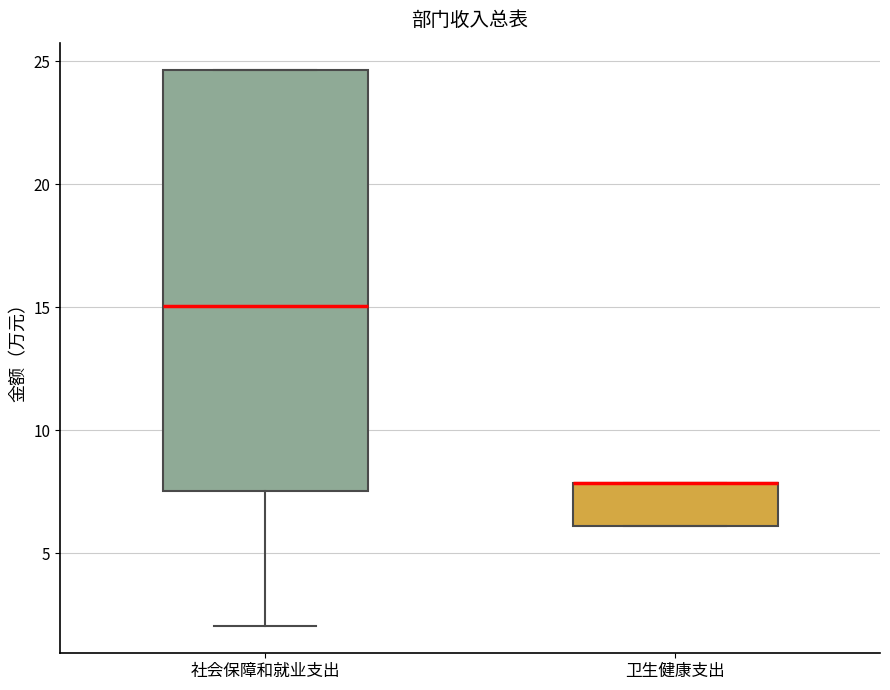

Which box is the tallest, from its lower edge to its upper edge?

社会保障和就业支出